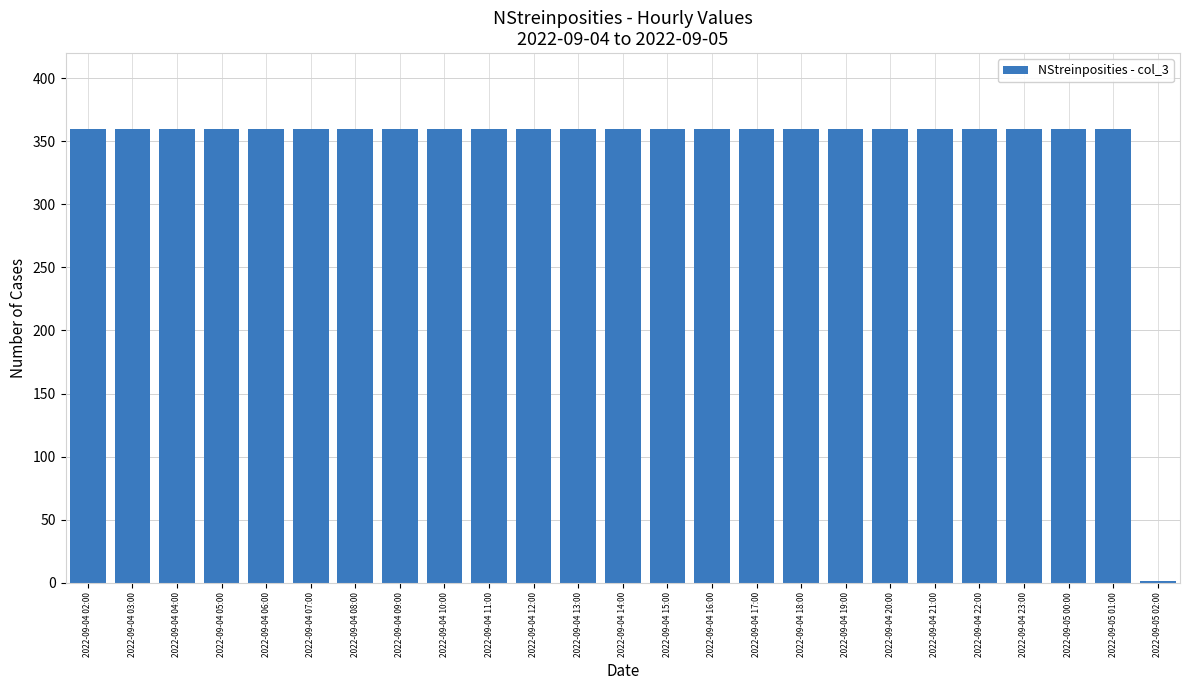

Approximately how many times larger is the value at 2022-09-04 09:00 compared to 2022-09-04 03:00?

1.0